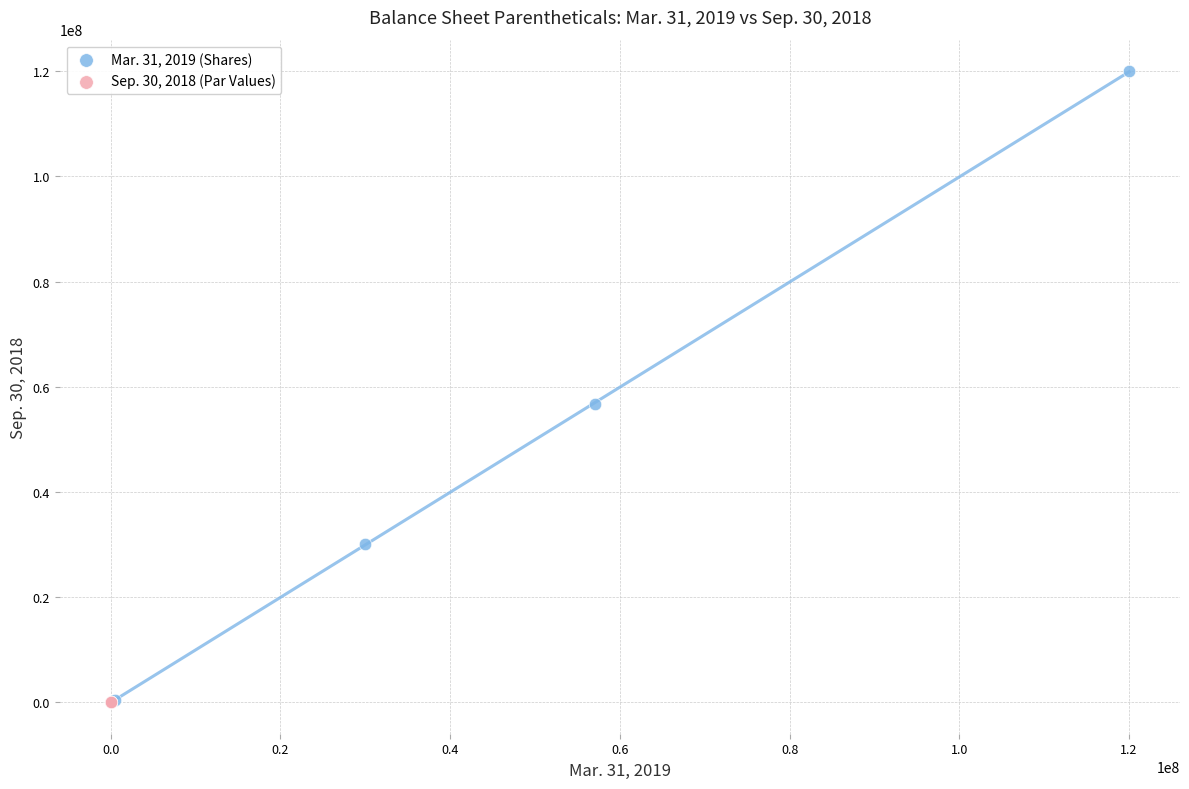

Which series has the largest Y range (max minus min)?

Mar. 31, 2019 (Shares)